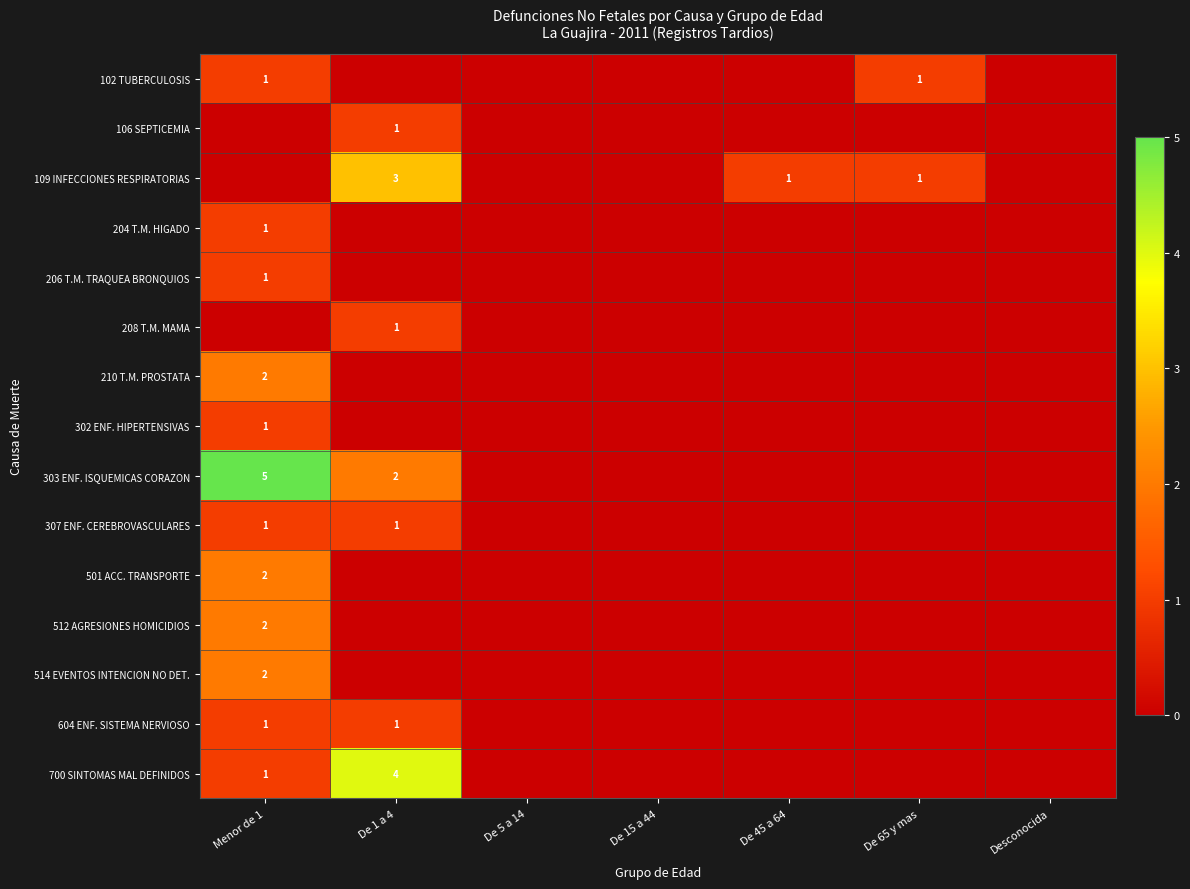

The value of 102 TUBERCULOSIS at Menor de 1 is 1. True or false?

True